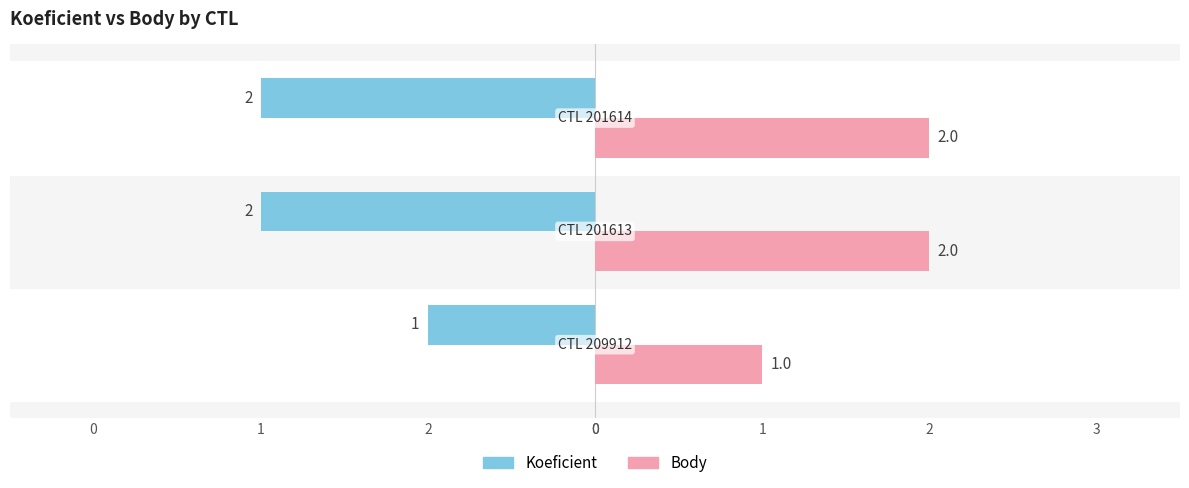

At how many categories does at least one series exceed 0?

3